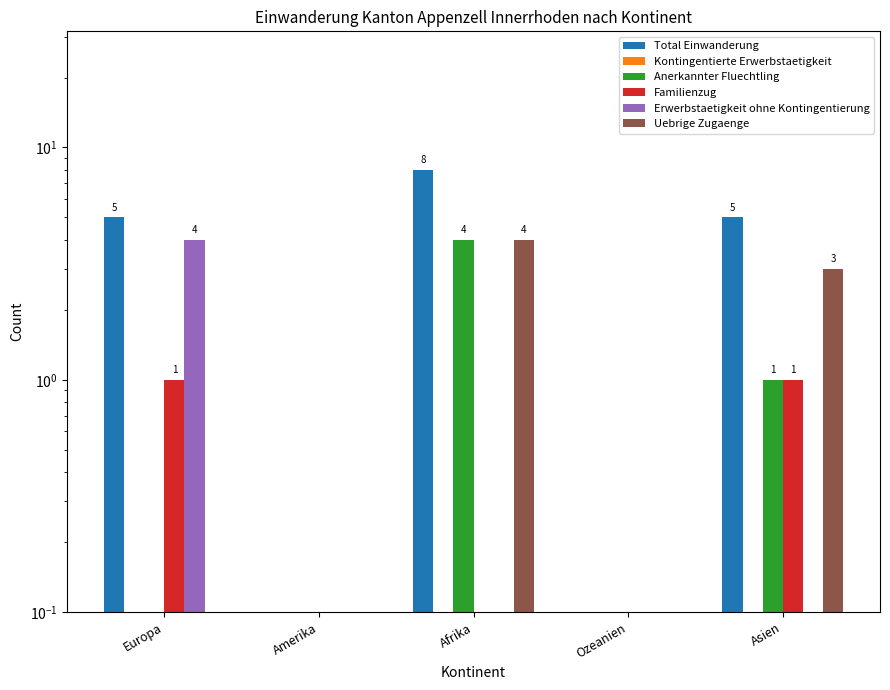

At how many categories does at least one series exceed 2?

3